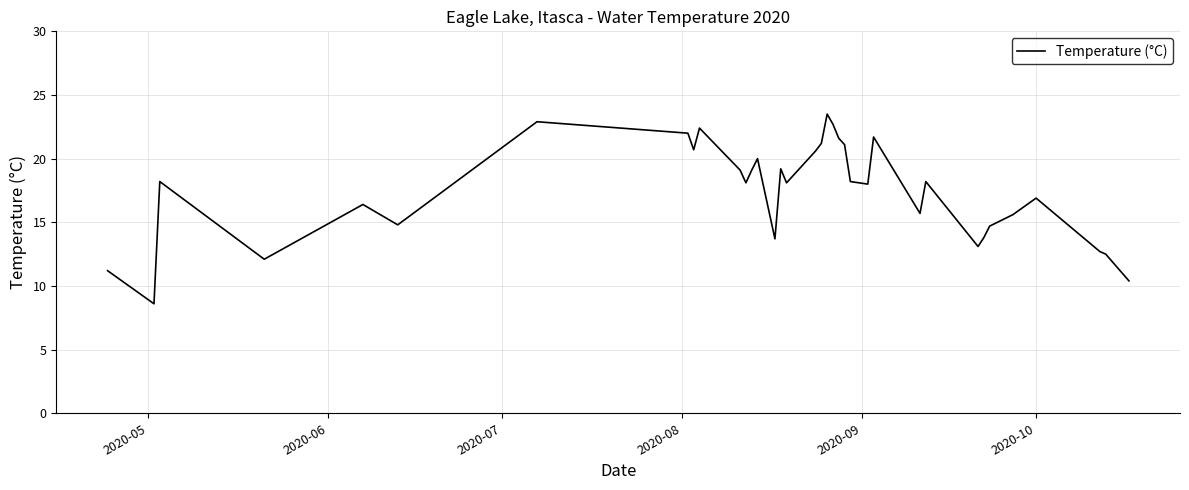

What is the greatest value displayed?

23.5